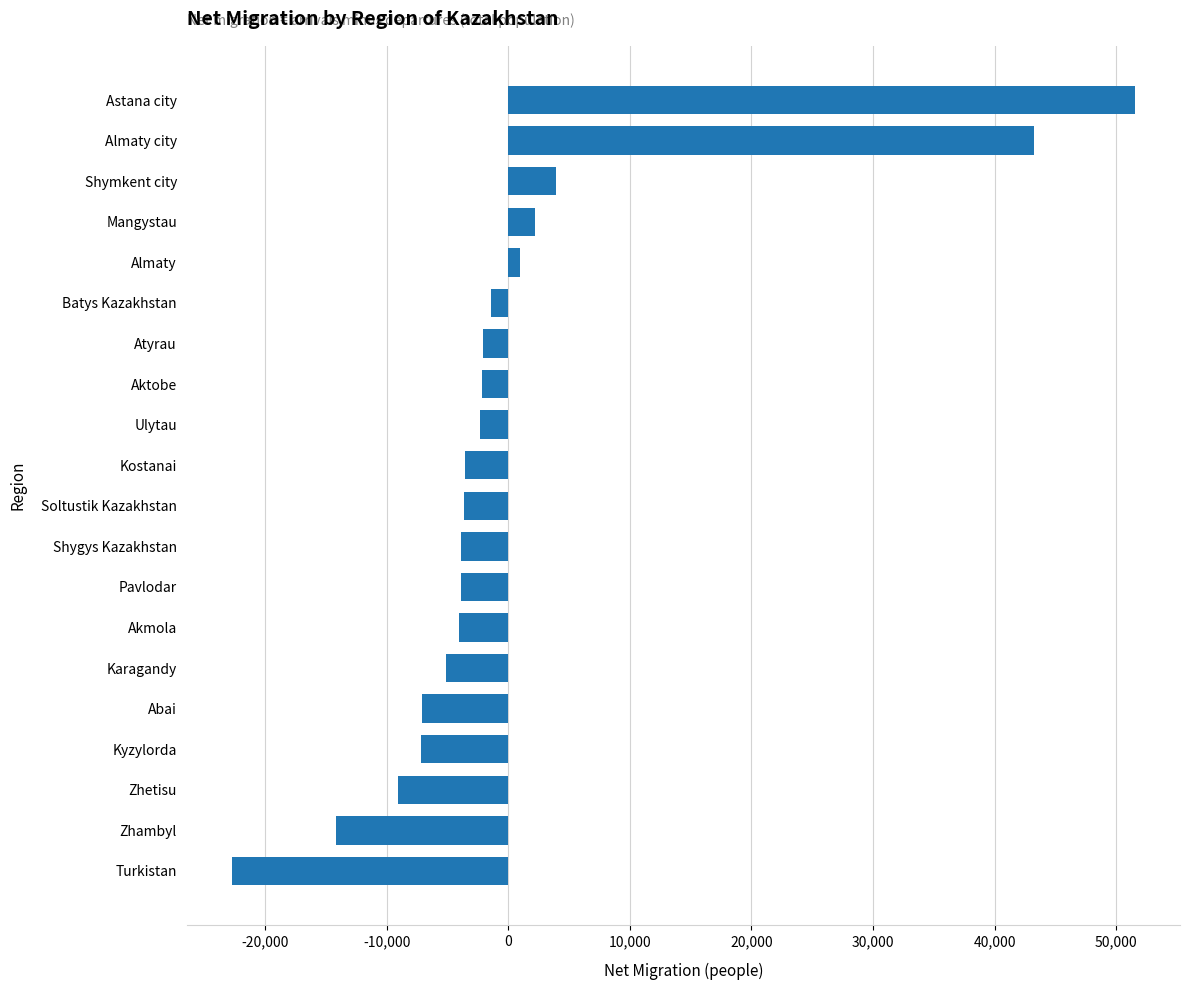

Read the value at Soltustik Kazakhstan.

-3656